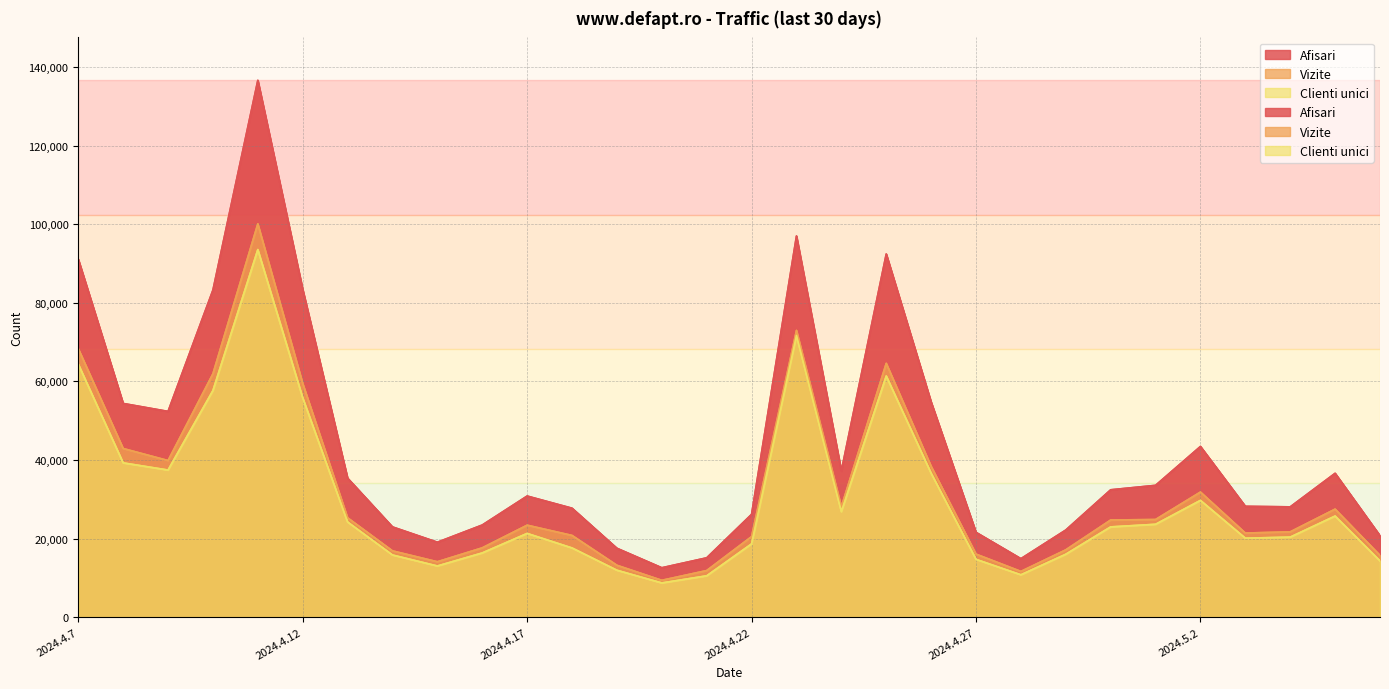

How many data points in Clienti unici are less than 22967?

15